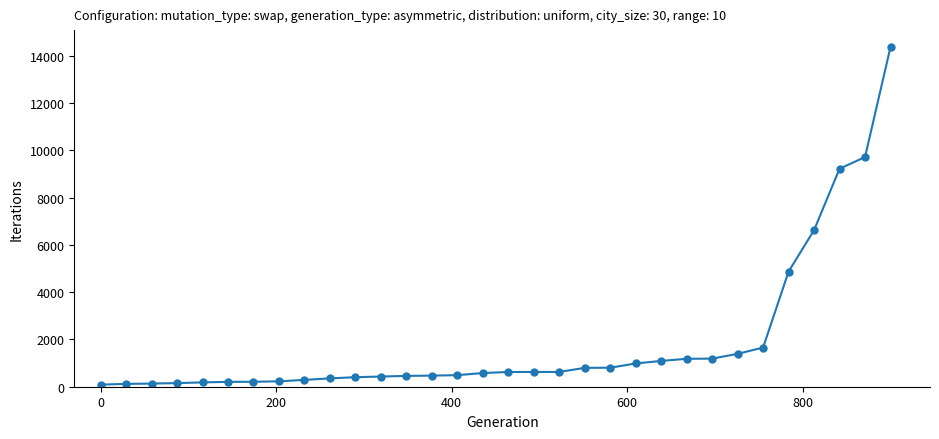

Is this an area chart (filled region under the line)?

No